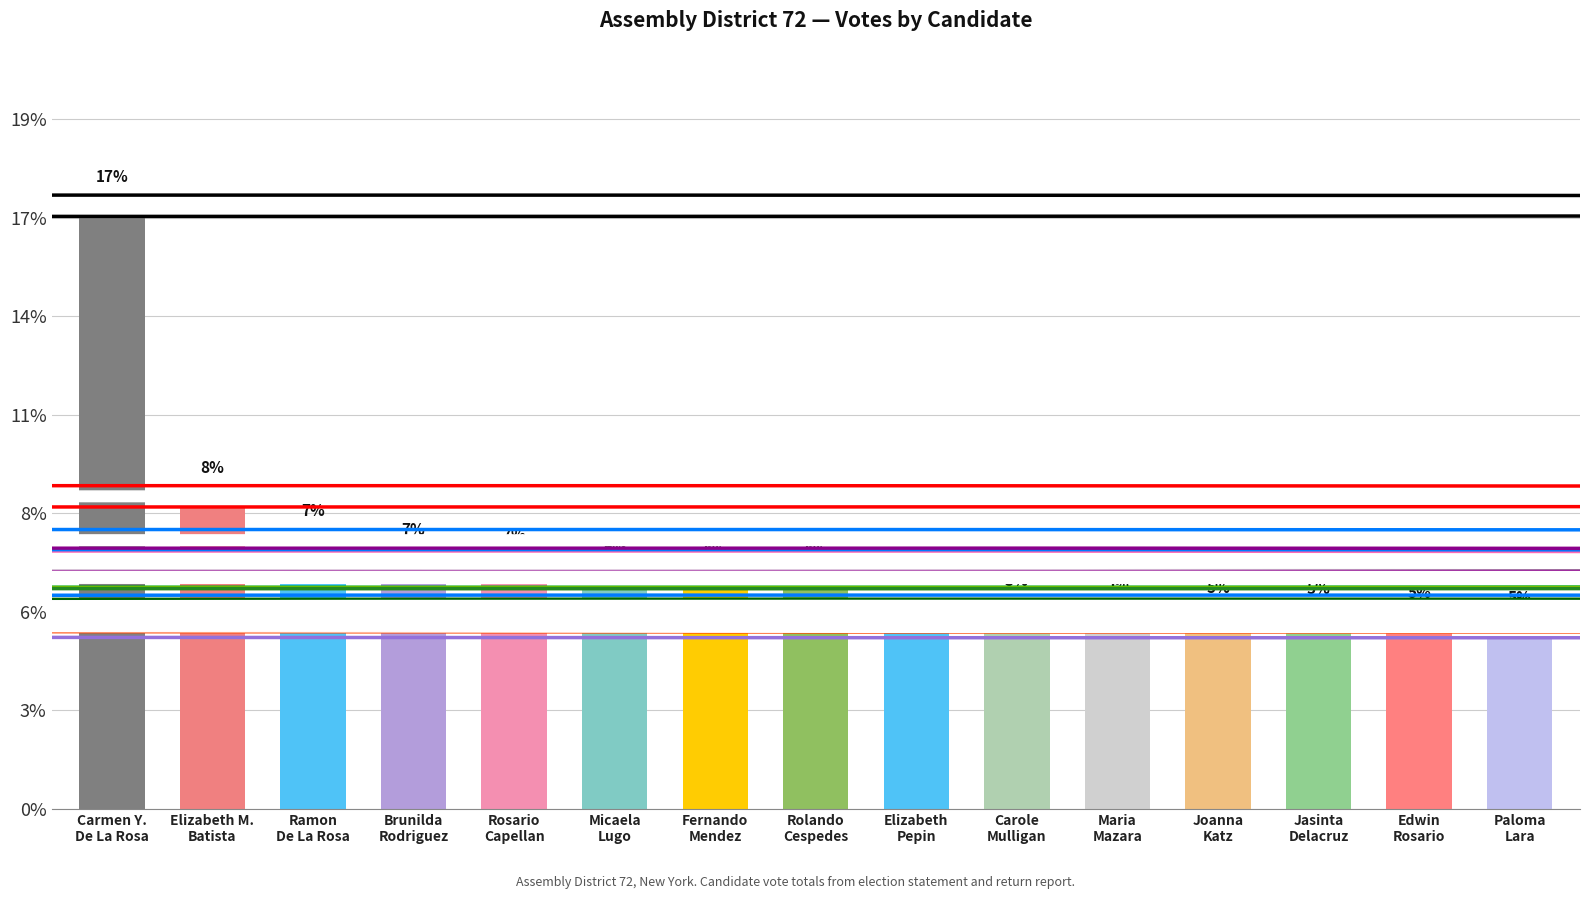

What position from the right is Joanna
Katz?

4